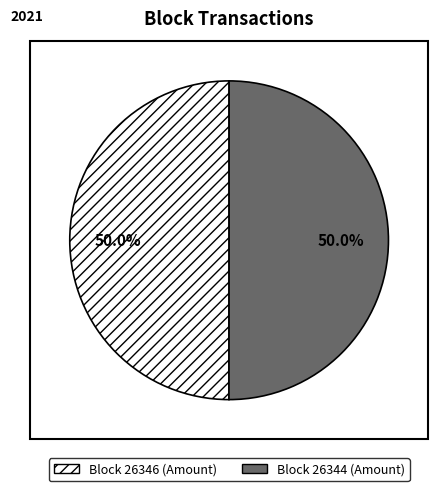

What is the ratio of the value at Block 26346 (Amount) to the value at Block 26344 (Amount)?

1.0